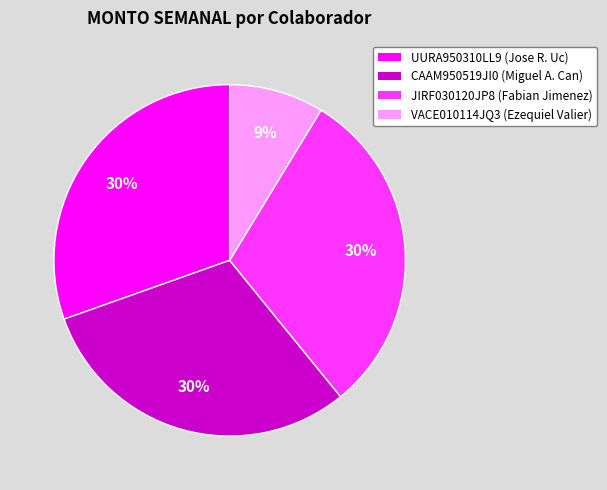

Is VACE010114JQ3 the majority of the pie?

No